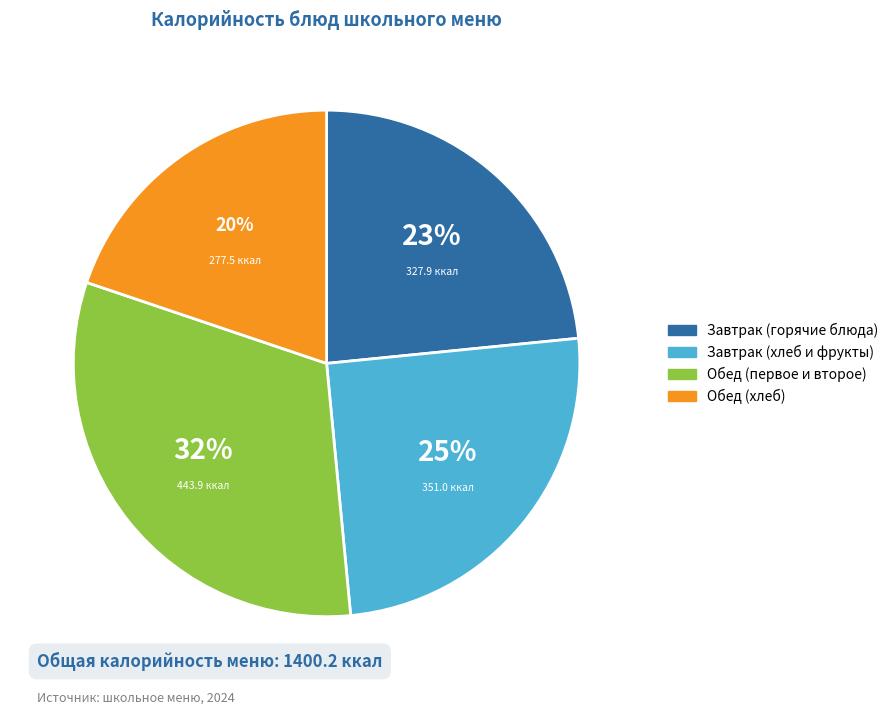

Is it true that Обед (хлеб) is 20% of the pie?

True